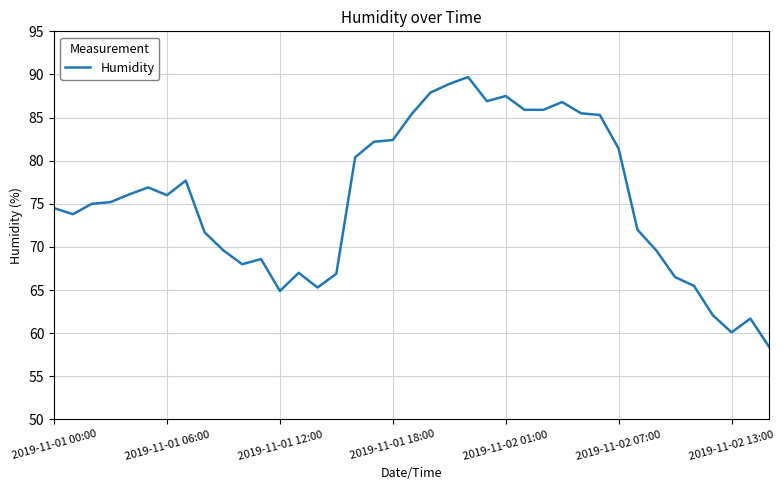

What is the difference between the maximum and minimum values?

31.3